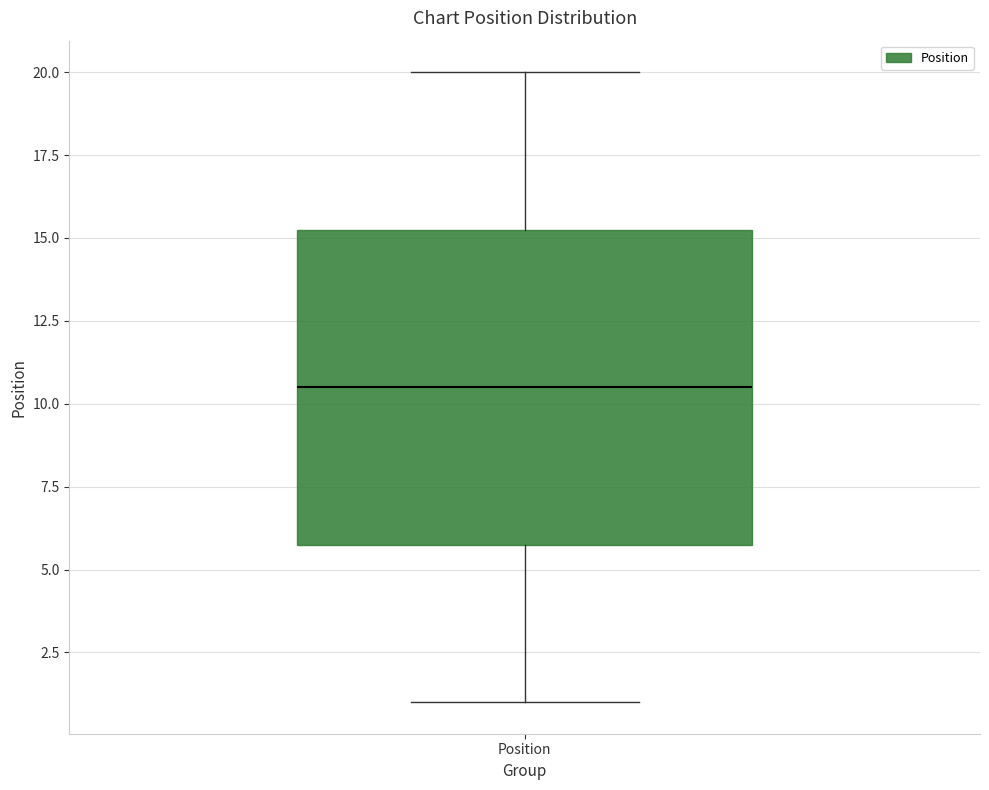

Transcribe this box plot: give where the median line is, the range the box spans, and where the two whiskers end, as read against the y-axis. The values are not printed on the chart, so give them approximately, as read against the axis.

median 10.5, box 6.0 to 15.5, whiskers 1.0 to 20.0